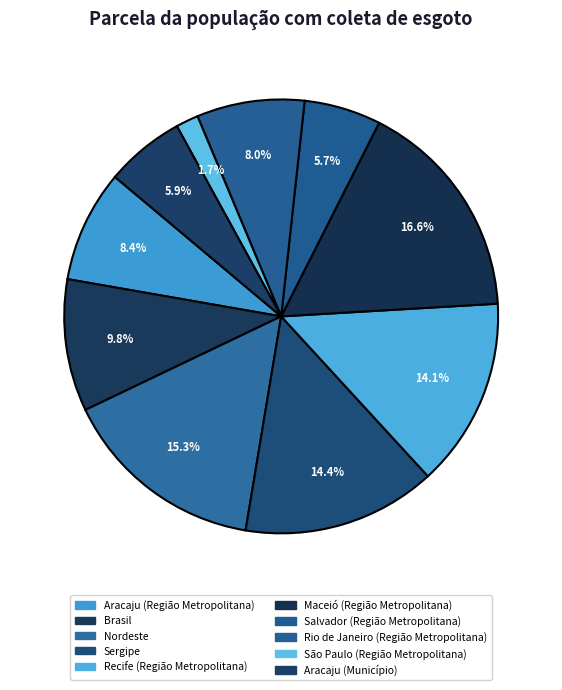

How many segments does this pie chart have?

10